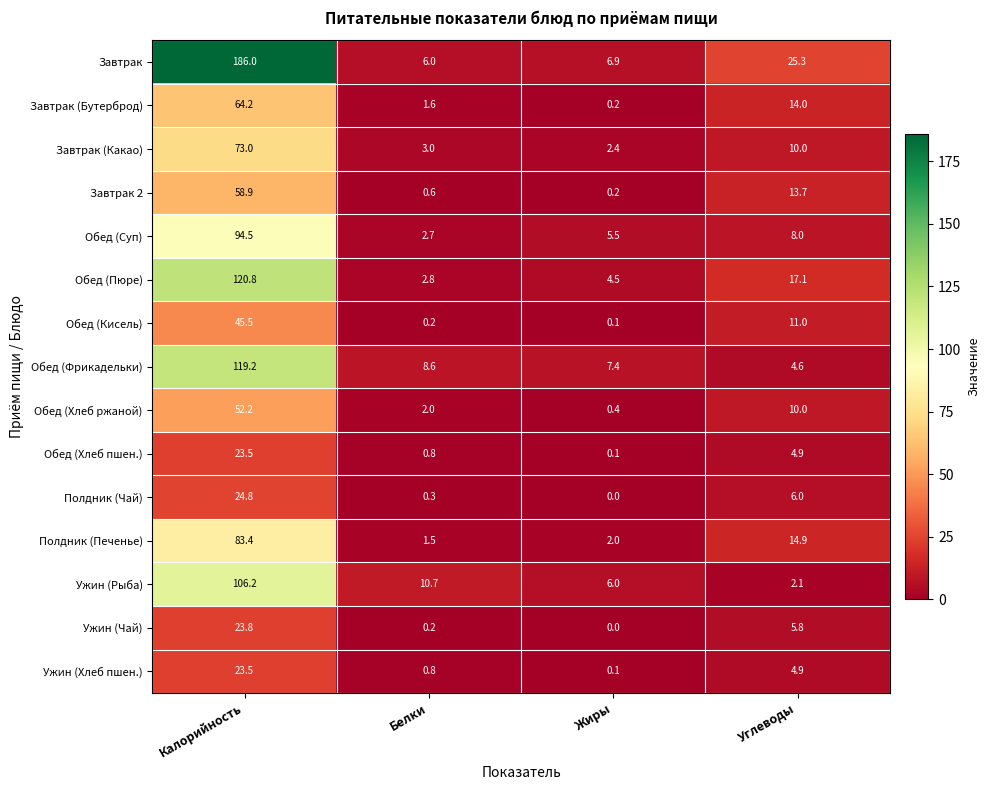

What is the maximum value shown in the chart?

186.0